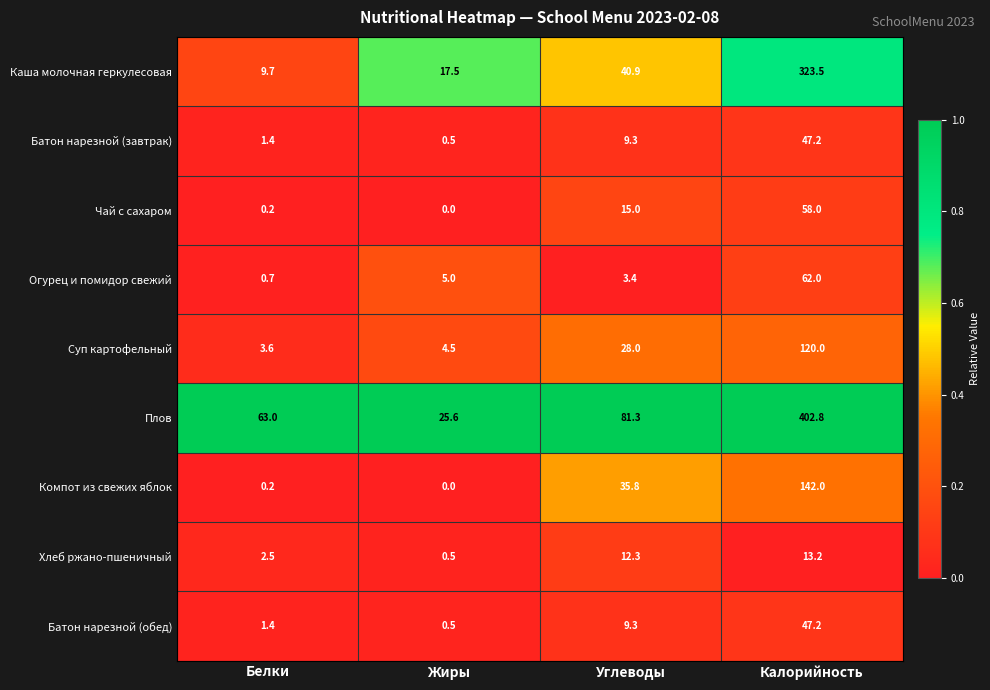

At which category is the sum across all series the highest?

Калорийность